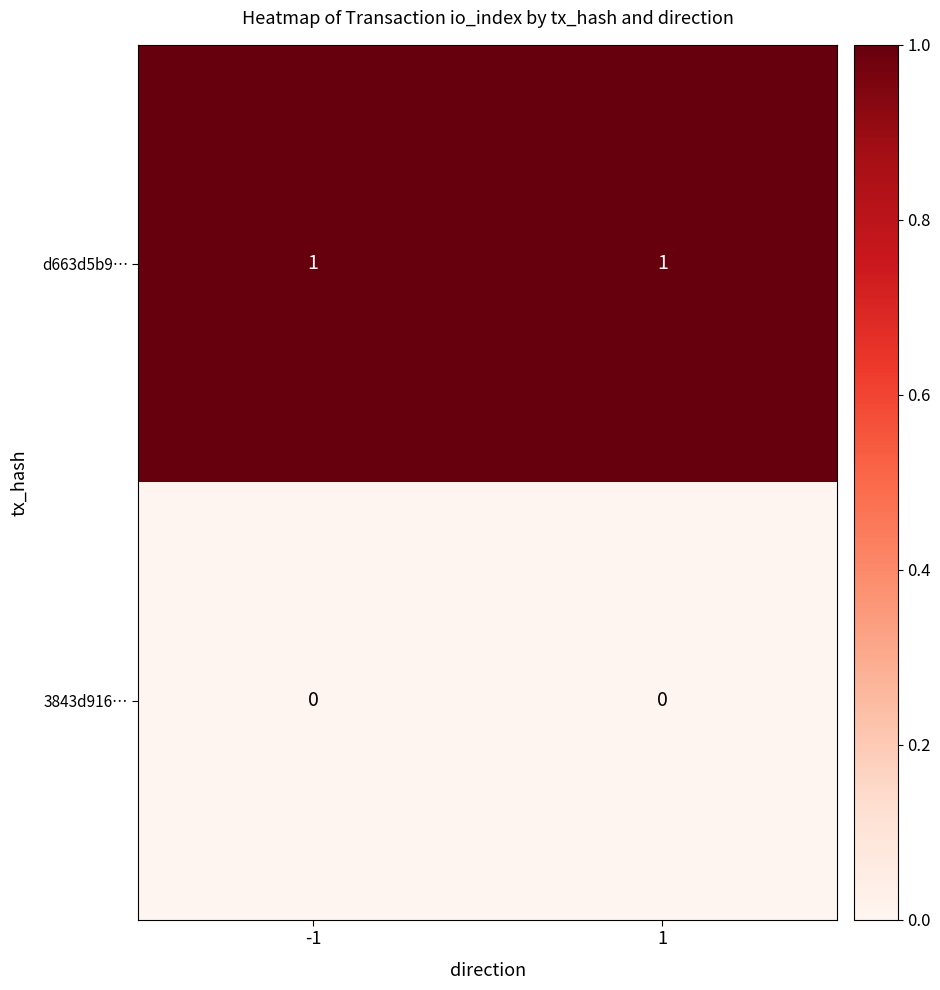

The d663d5b9… series shows 0 at 1. True or false?

False